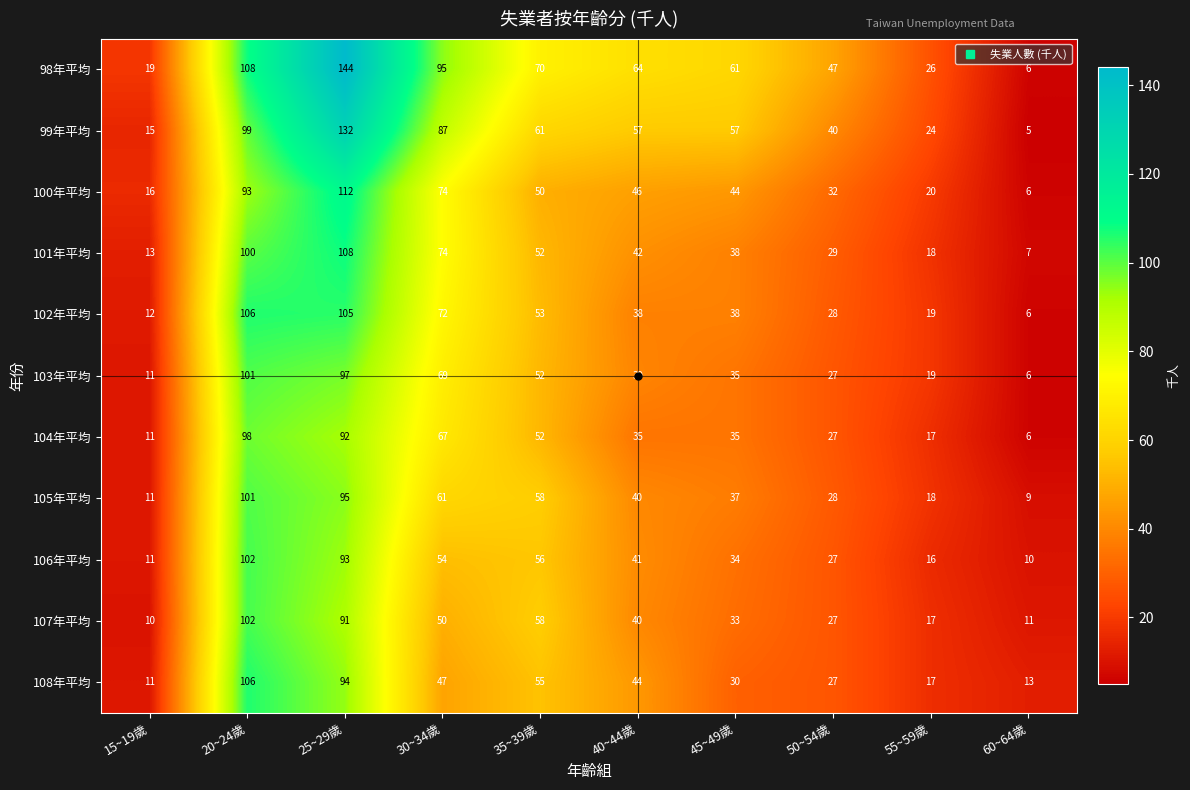

What is the difference between the 105年平均 values at 35~39歲 and 30~34歲?

3